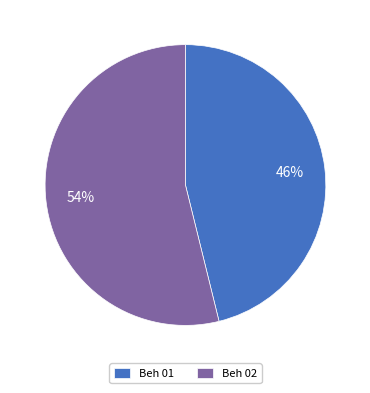

Which category has the biggest portion of the pie?

Beh 02